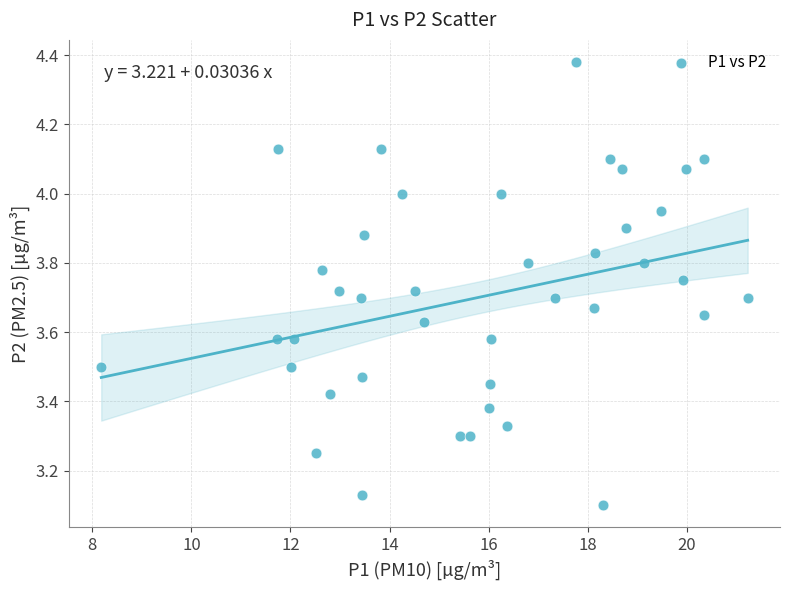

What is the range of Y values (max minus min)?

1.3